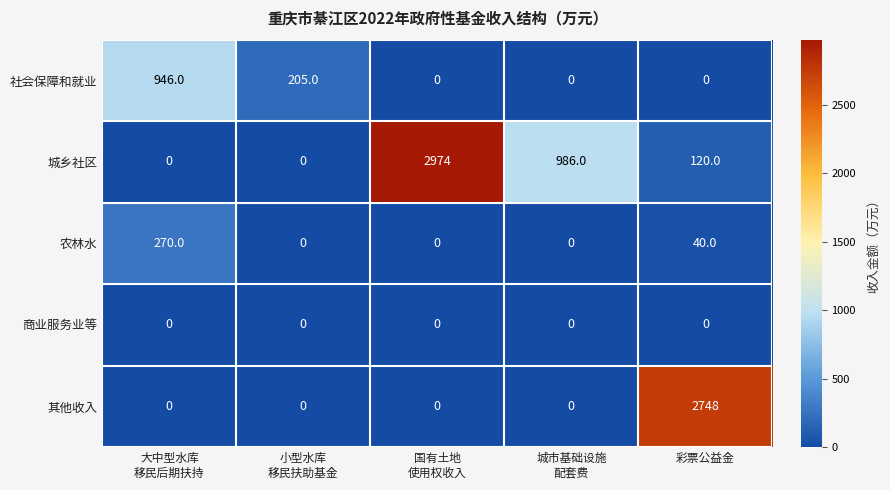

Reading right to left, what are all the values shown in this chart?

社会保障和就业: 0	0	0	205	946
城乡社区: 120	986	2974	0	0
农林水: 40	0	0	0	270
商业服务业等: 0	0	0	0	0
其他收入: 2748	0	0	0	0